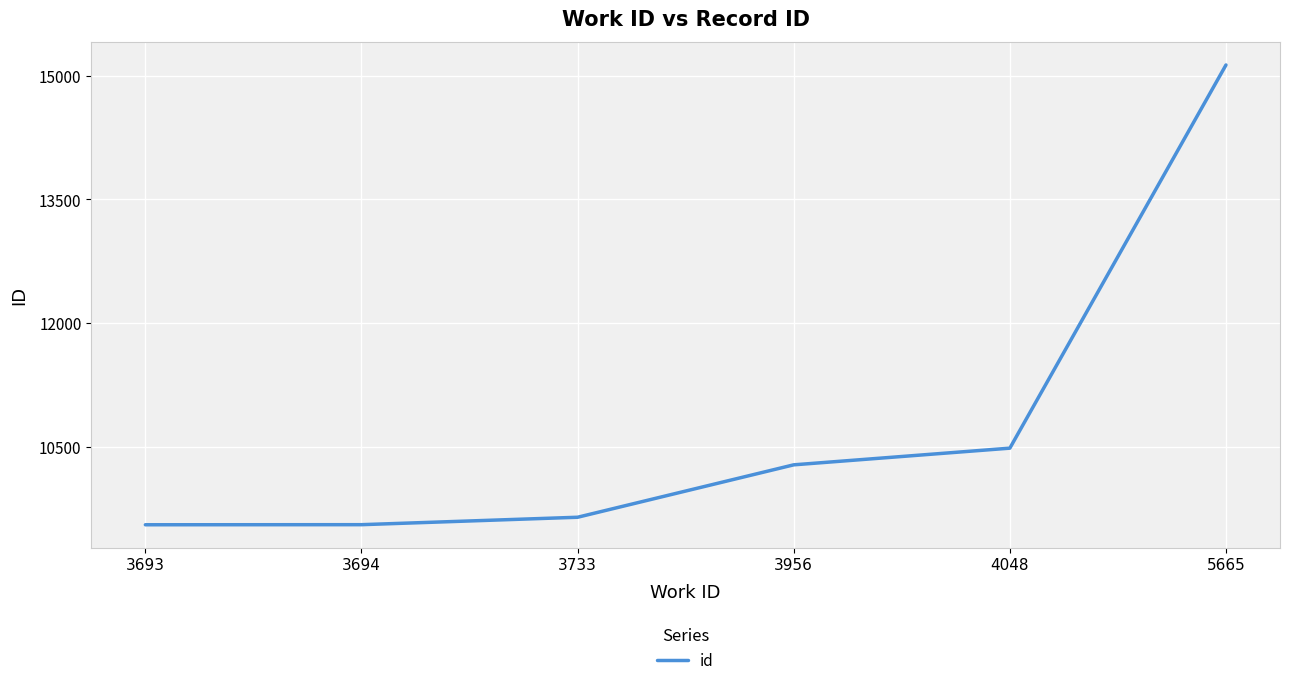

What is the difference between the maximum and minimum values?

5570